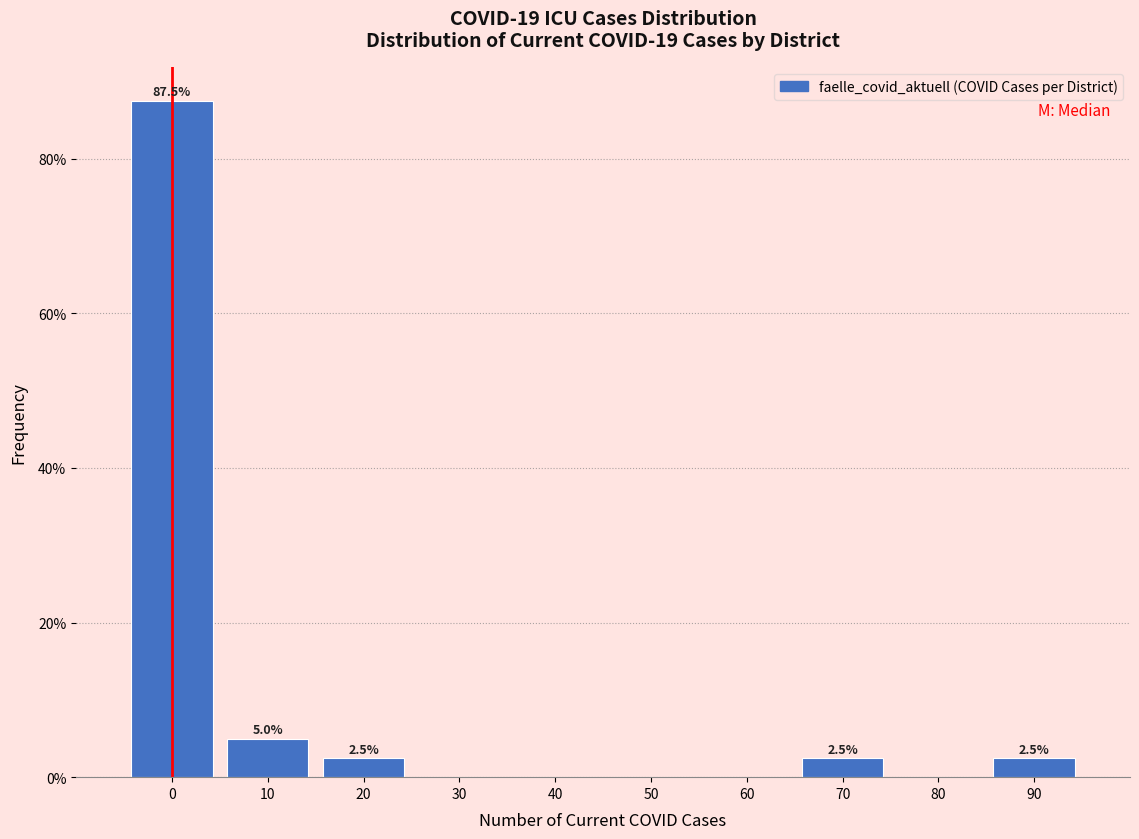

Reading right to left, extract all data points from this chart.

90=2.5	80=0.0	70=2.5	60=0.0	50=0.0	40=0.0	30=0.0	20=2.5	10=5.0	0=87.5